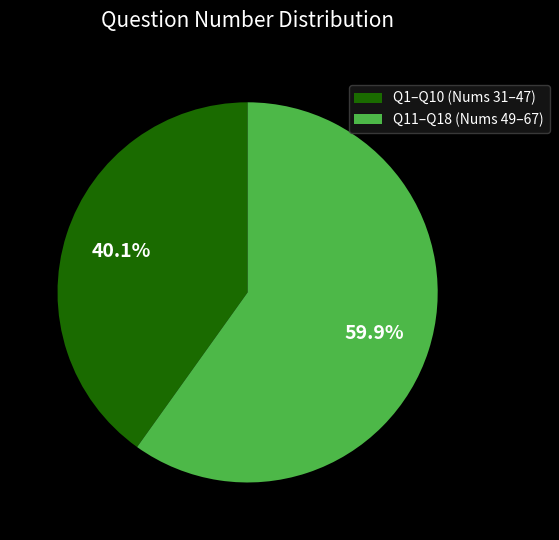

Count the number of slices in the pie.

2